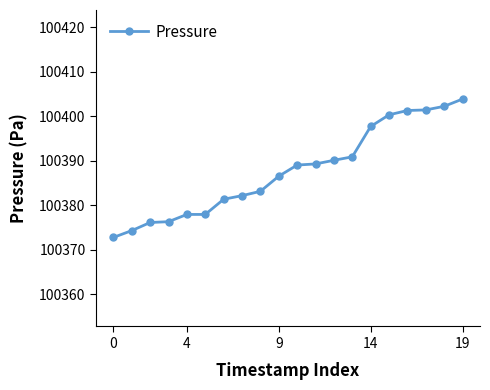

What is the value of the 20th point from the left?

100403.9